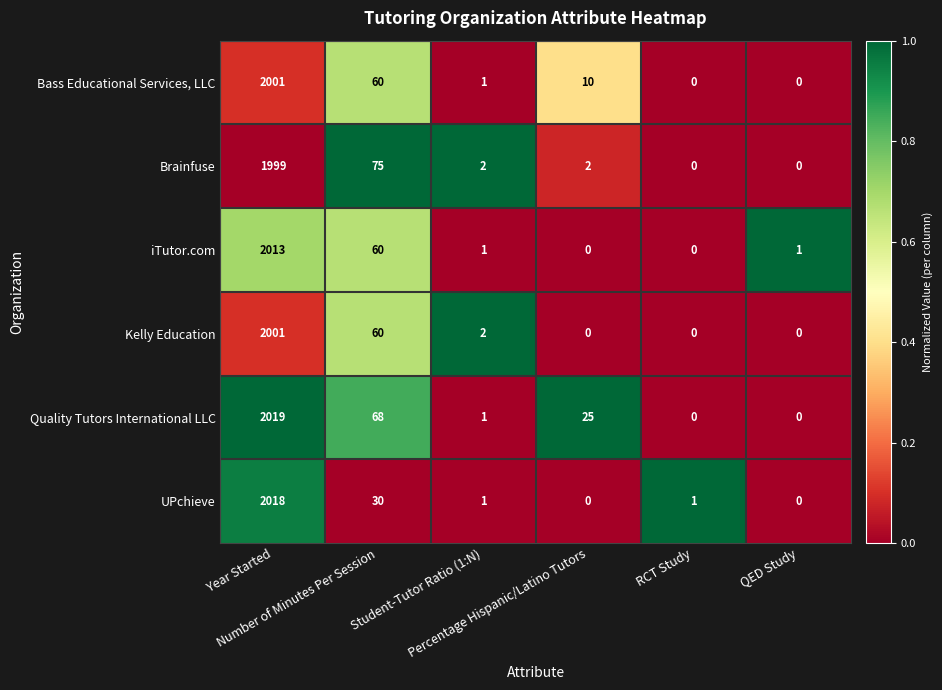

What is the total value across all series at RCT Study?

1